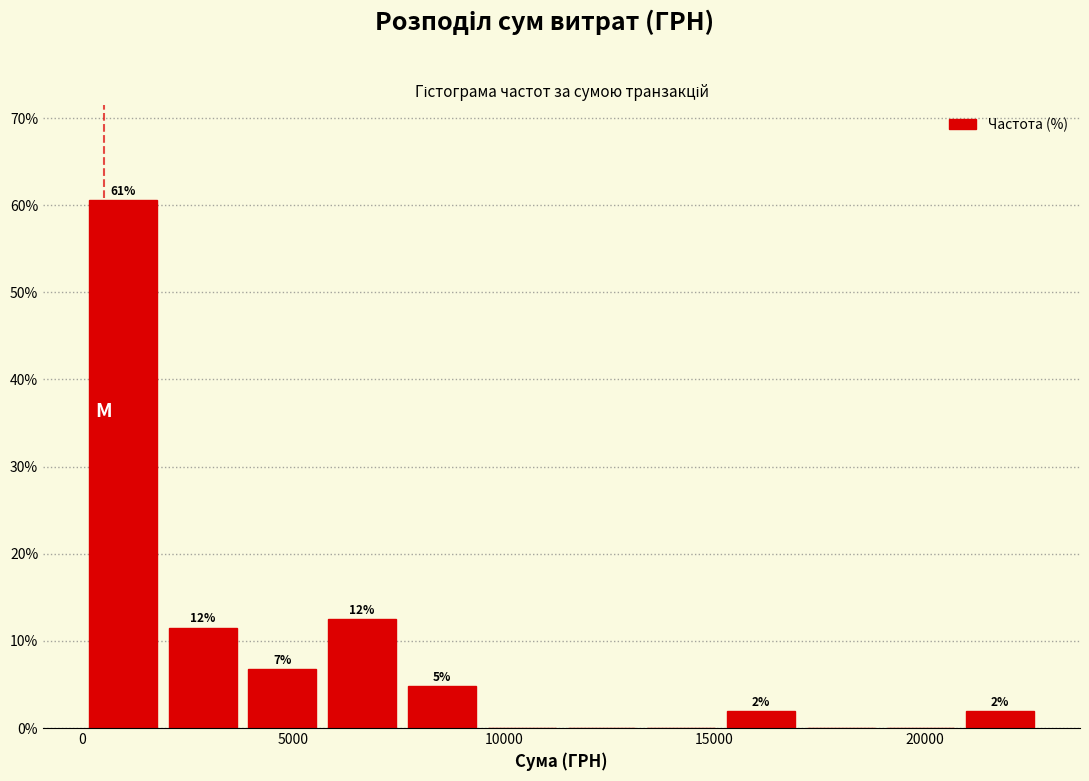

Around what value on the x-axis is the tallest bar? Give the approximate position of its centre, as read against the axis.

1000